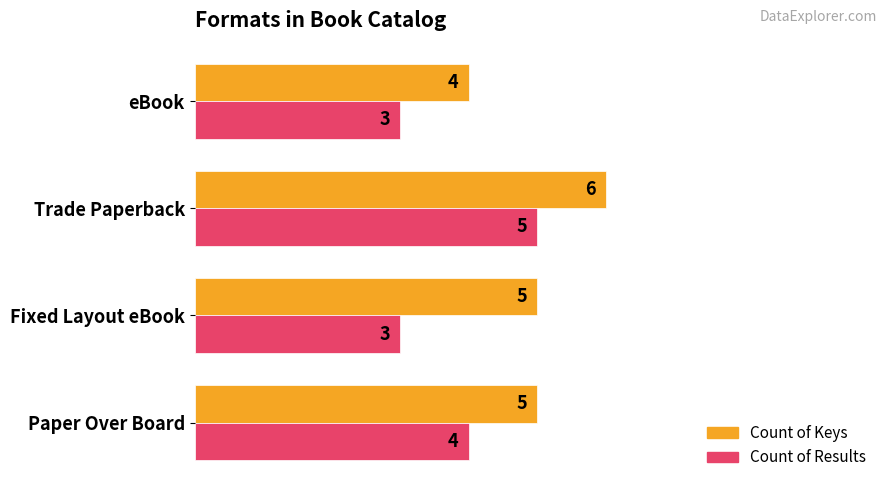

The value of Count of Keys at eBook is 1. True or false?

False